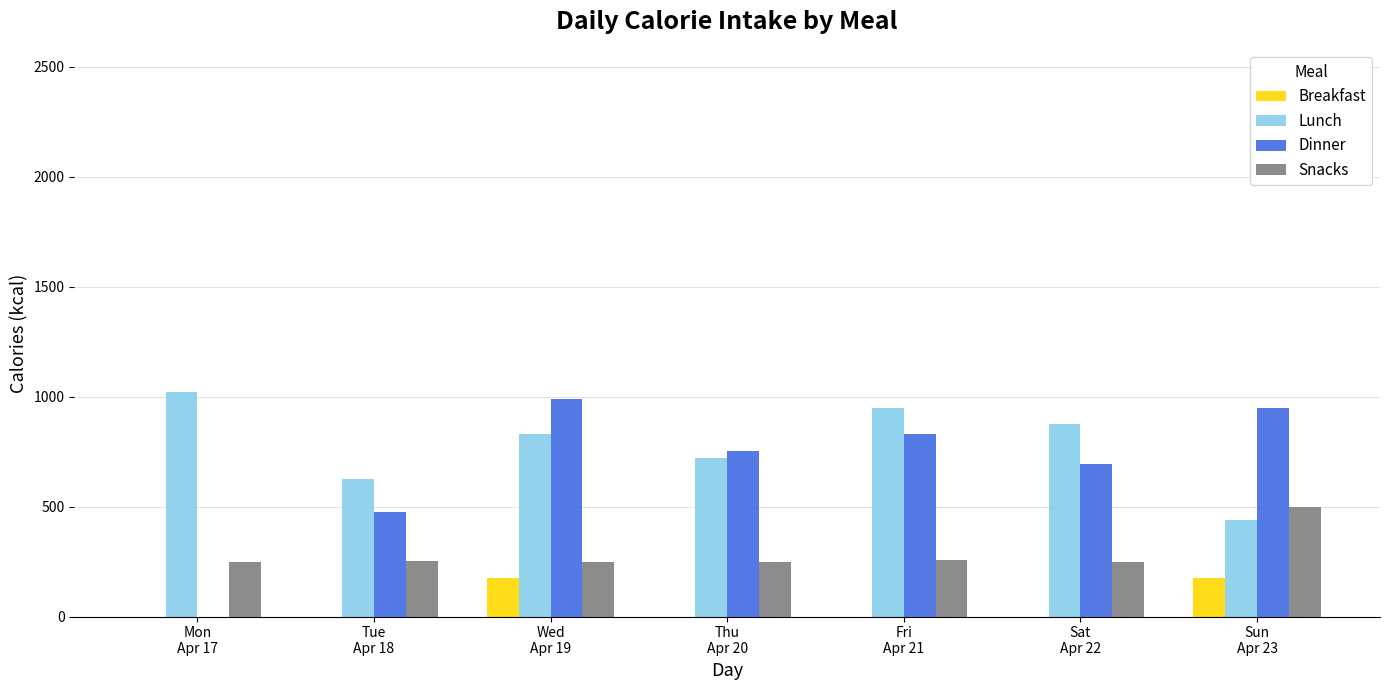

Which series has the largest total across all categories?

Lunch